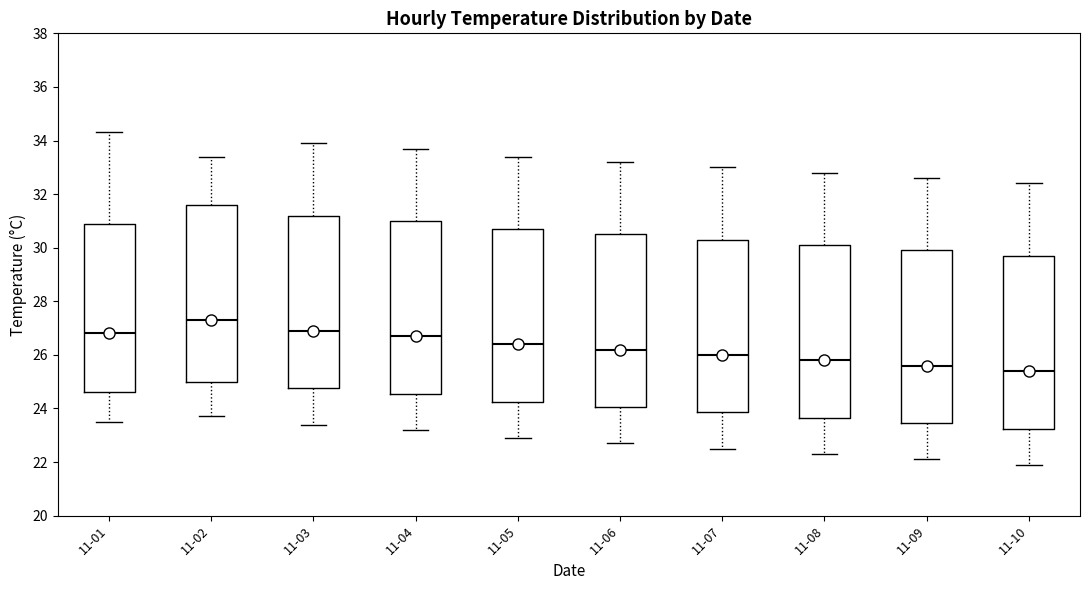

Reading left to right, read every box against the y-axis: the position of its median line, the range the box covers, and the ends of its whiskers. The values are not printed on the chart, so give them approximately, as read against the axis.

11-01: median 26.8, box 24.6 to 31.0, whiskers 23.6 to 34.4
11-02: median 27.4, box 25.0 to 31.6, whiskers 23.8 to 33.4
11-03: median 27.0, box 24.8 to 31.2, whiskers 23.4 to 34.0
11-04: median 26.8, box 24.6 to 31.0, whiskers 23.2 to 33.8
11-05: median 26.4, box 24.2 to 30.8, whiskers 23.0 to 33.4
11-06: median 26.2, box 24.0 to 30.6, whiskers 22.8 to 33.2
11-07: median 26.0, box 23.8 to 30.4, whiskers 22.6 to 33.0
11-08: median 25.8, box 23.6 to 30.2, whiskers 22.4 to 32.8
11-09: median 25.6, box 23.4 to 30.0, whiskers 22.2 to 32.6
11-10: median 25.4, box 23.2 to 29.8, whiskers 22.0 to 32.4